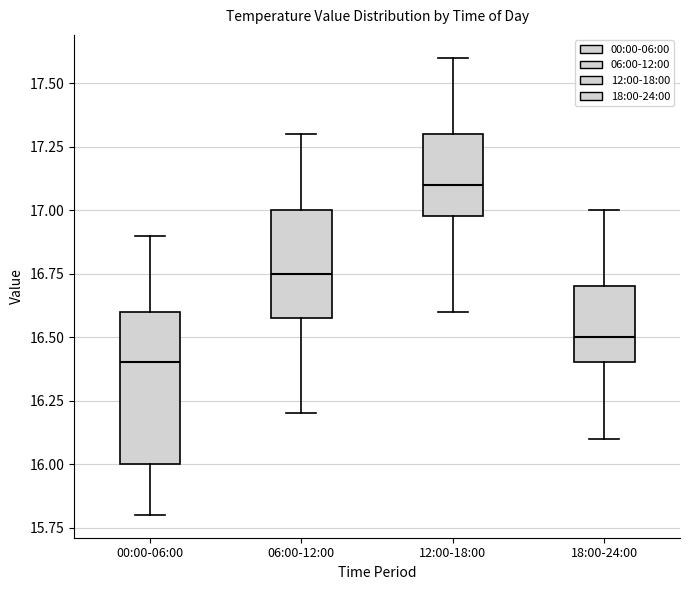

Where is the upper edge of the box for 18:00-24:00 on the y-axis? The values are not printed on the chart, so give them approximately, as read against the axis.

16.70